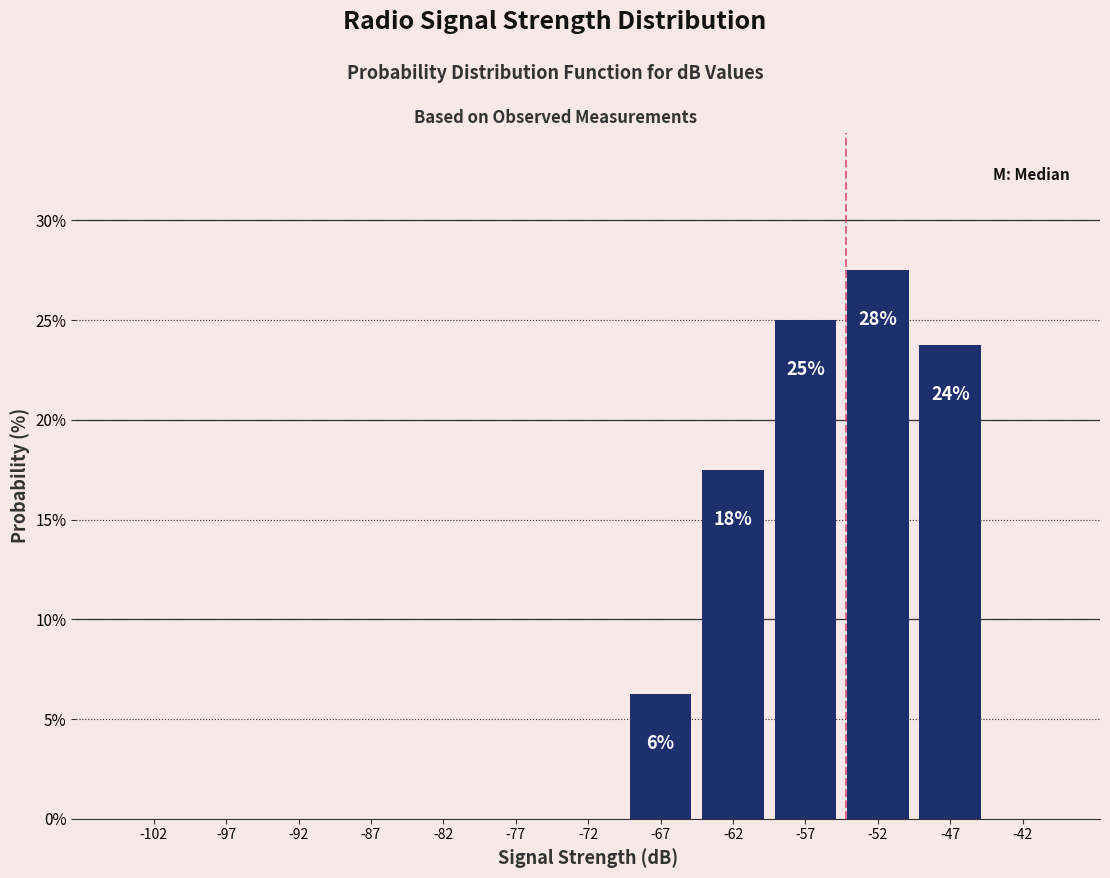

Which range on the x-axis has the tallest bar?

-55 to -50